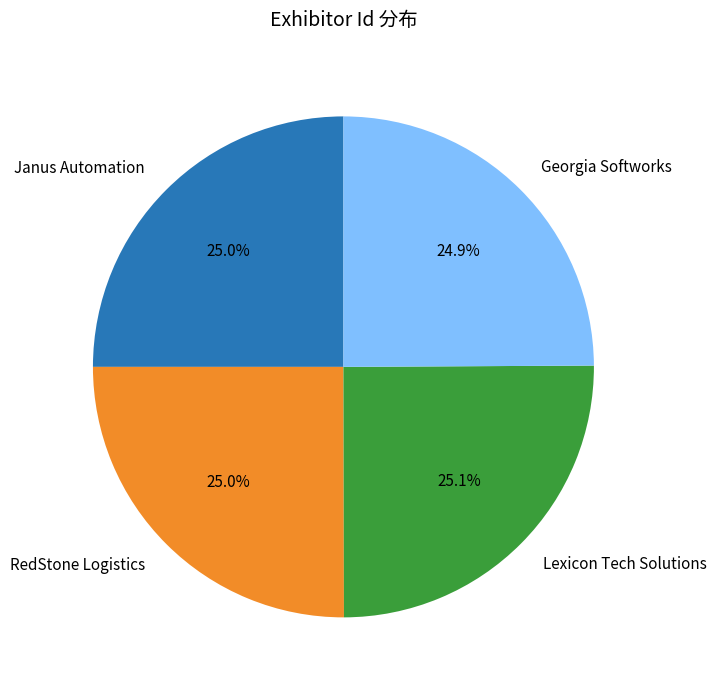

What percentage is the Georgia Softworks slice, to the nearest percent?

25%